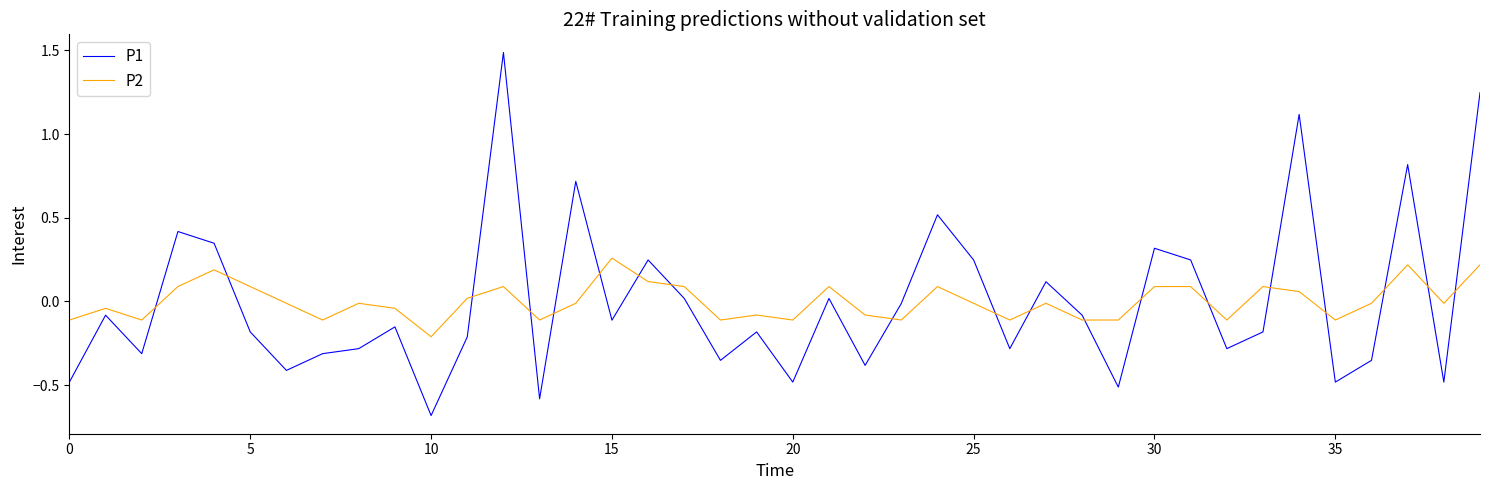

Which series has the widest spread of values?

P1